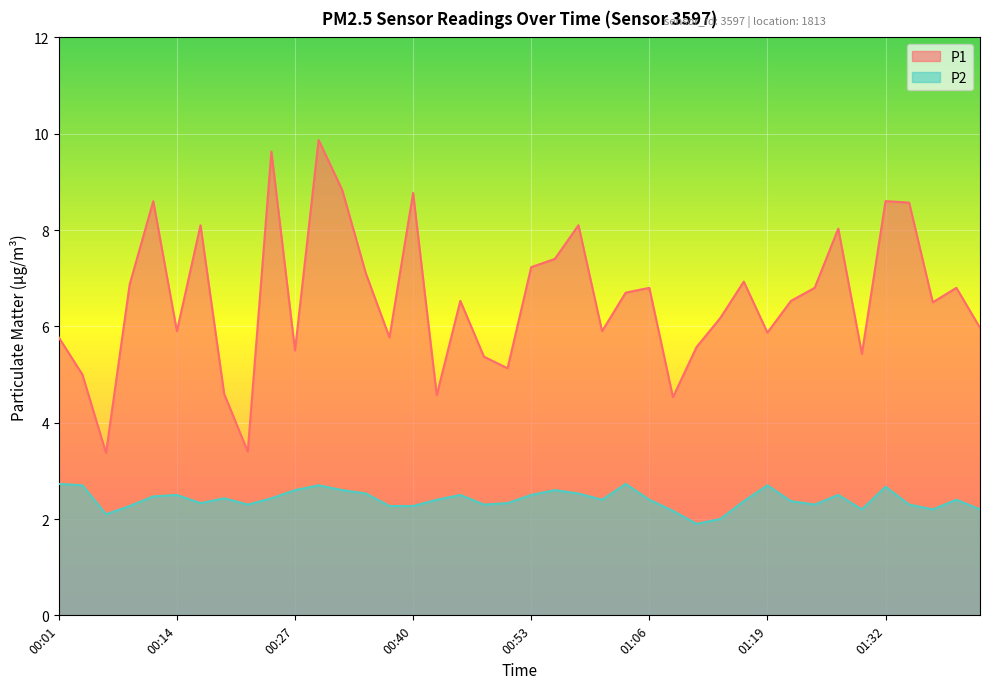

At which category is the sum across all series the highest?

00:29